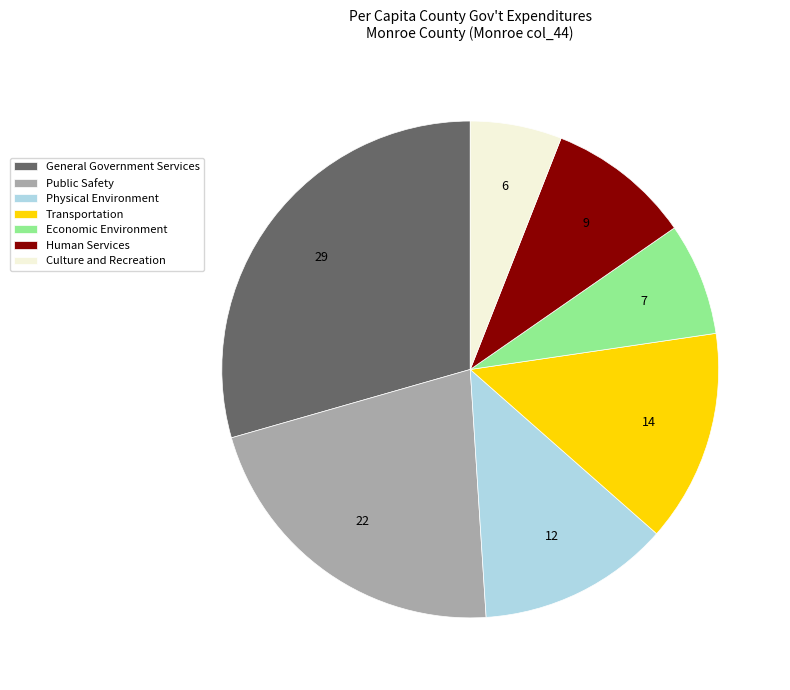

How many segments does this pie chart have?

7